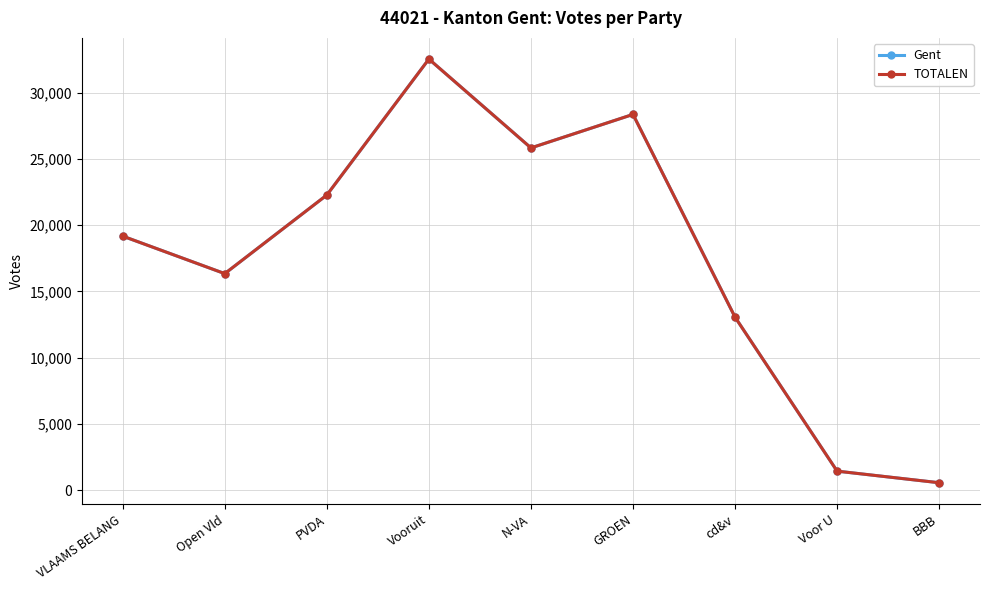

Reading right to left, transcribe all the data shown in this chart.

Gent: BBB=549	Voor U=1425	cd&v=13056	GROEN=28370	N-VA=25841	Vooruit=32551	PVDA=22282	Open Vld=16345	VLAAMS BELANG=19176
TOTALEN: BBB=549	Voor U=1425	cd&v=13056	GROEN=28370	N-VA=25841	Vooruit=32551	PVDA=22282	Open Vld=16345	VLAAMS BELANG=19176